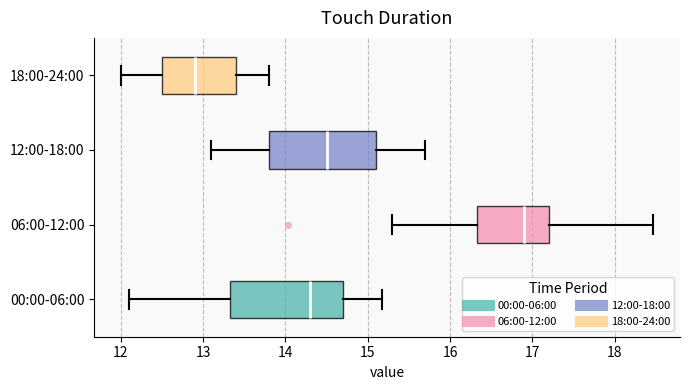

Reading bottom to top, transcribe this box plot: for each box, give where its median line is, the range the box spans, and where its two whiskers end, as read against the x-axis. The values are not printed on the chart, so give them approximately, as read against the axis.

00:00-06:00: median 14.3, box 13.3 to 14.7, whiskers 12.1 to 15.2
06:00-12:00: median 16.9, box 16.3 to 17.2, whiskers 15.3 to 18.5
12:00-18:00: median 14.5, box 13.8 to 15.1, whiskers 13.1 to 15.7
18:00-24:00: median 12.9, box 12.5 to 13.4, whiskers 12.0 to 13.8